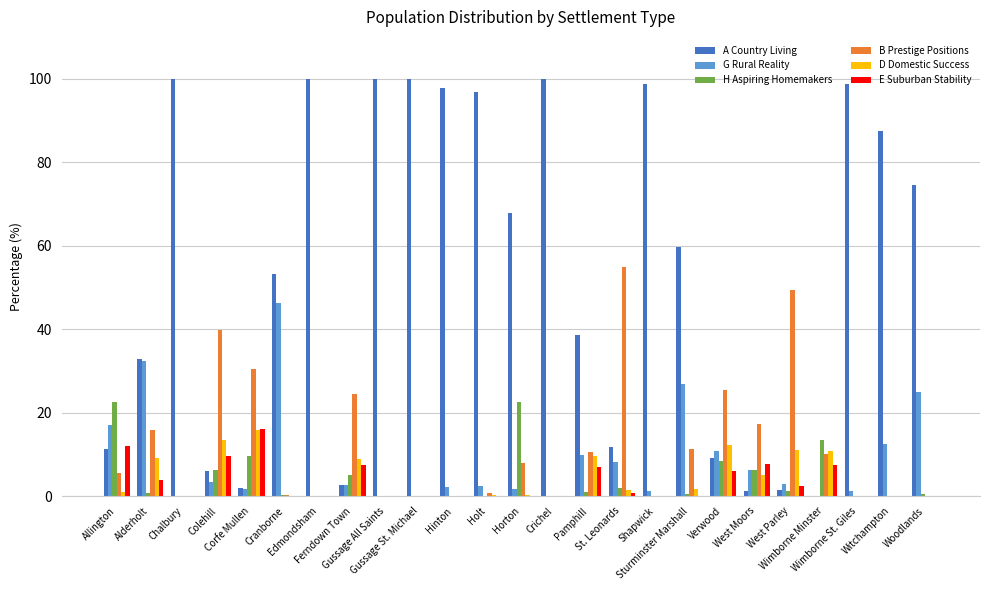

What is the sum of all H Aspiring Homemakers values?

99.6